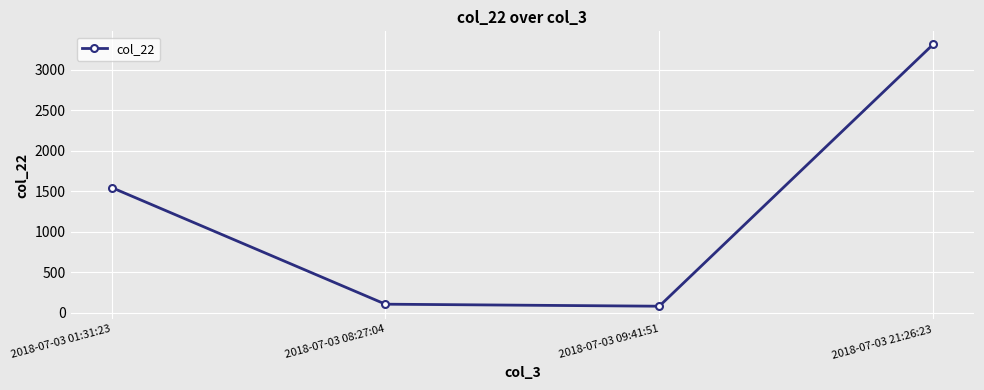

How many categories are shown in the chart?

4